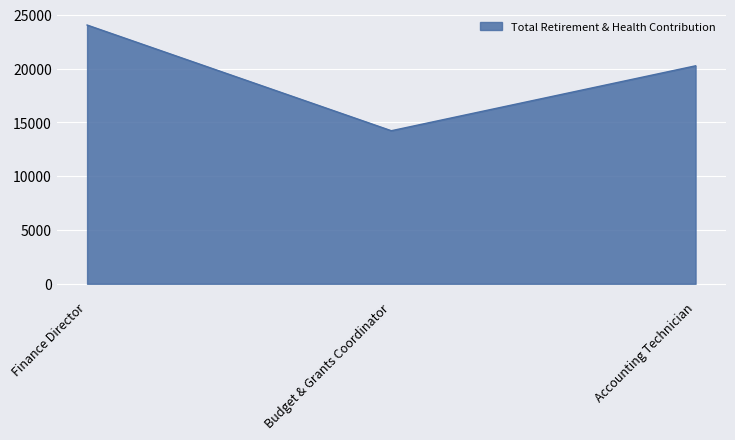

Reading right to left, list all the values displayed in this chart.

20266	14230	24058